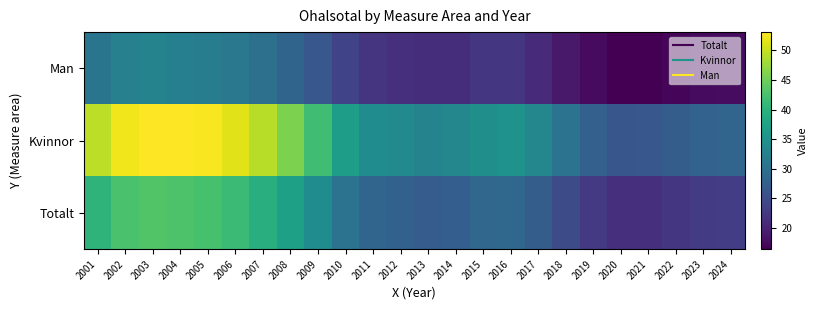

At which category is the sum across all series the highest?

2003